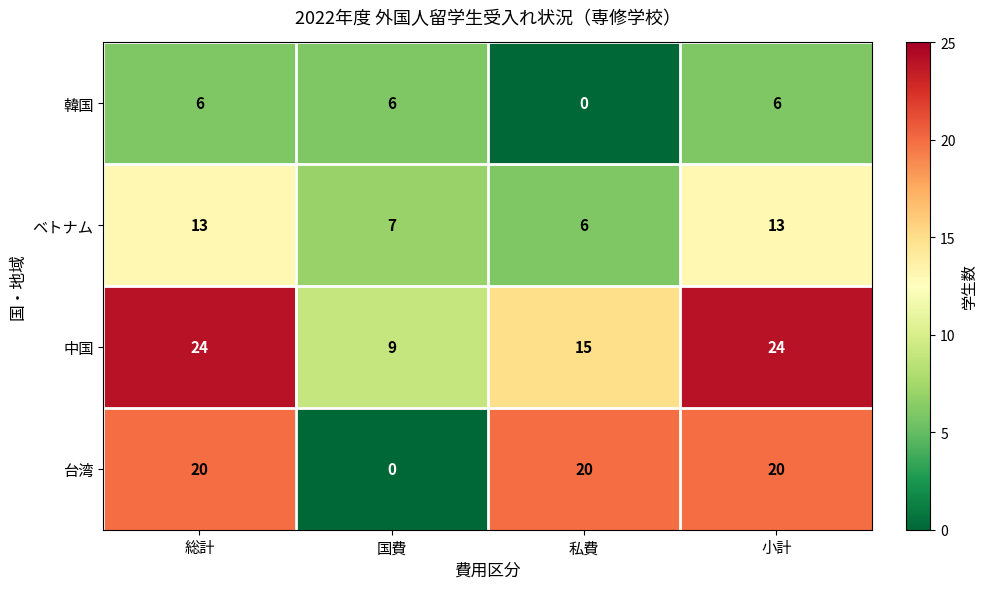

The value of ベトナム at 小計 is 18. True or false?

False